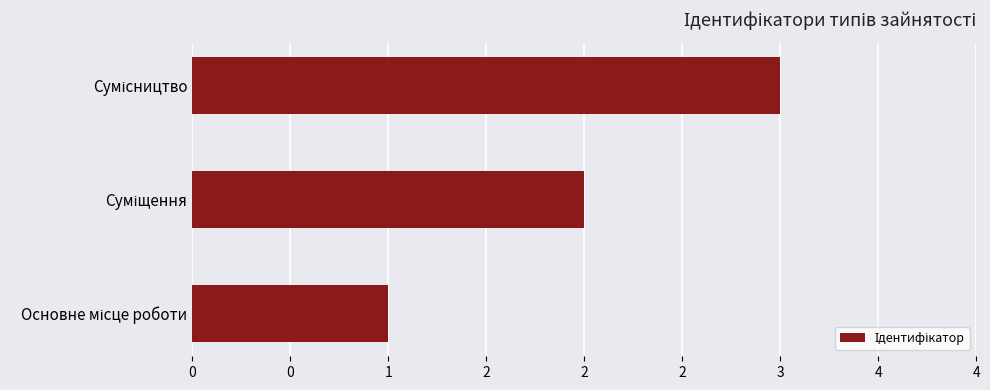

Are the bars horizontal?

Yes